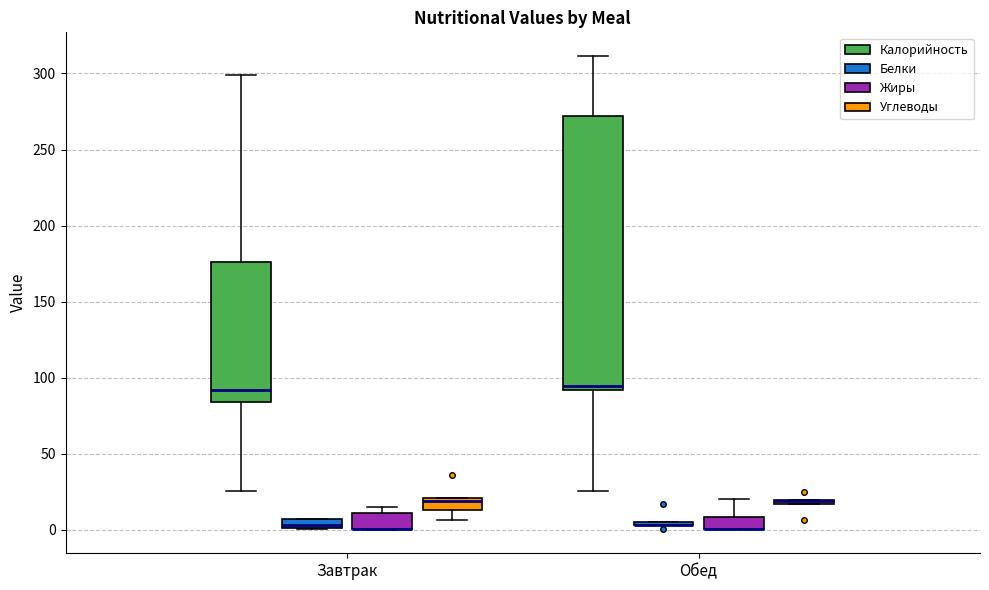

Where does the upper whisker of the box for Обед (Жиры) end on the y-axis? The values are not printed on the chart, so give them approximately, as read against the axis.

20